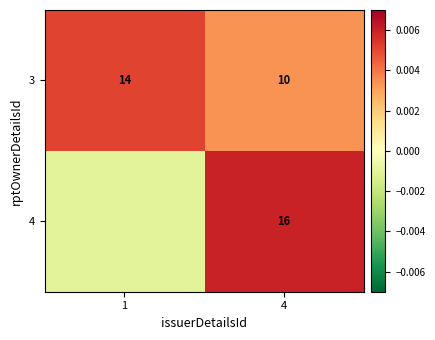

Rank the series by their maximum value, from highest to lowest.

4, 3